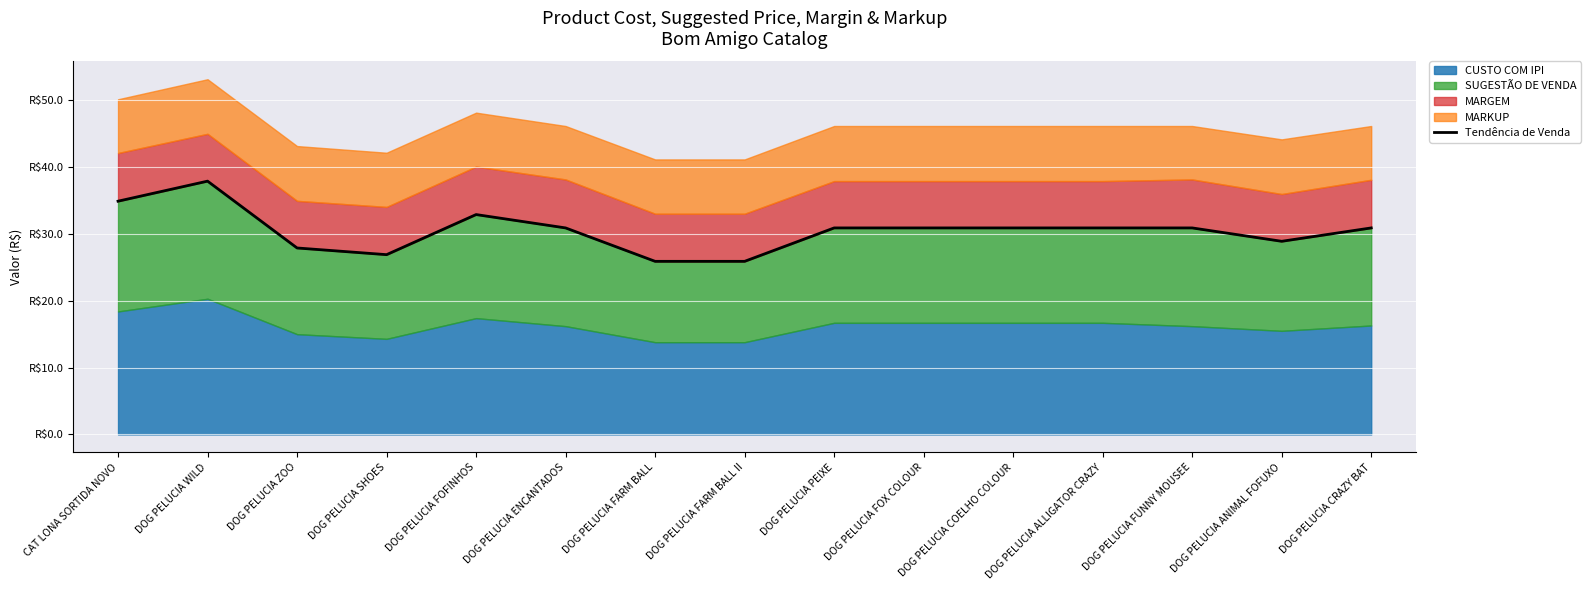

True or false: the data shows 30.9 at DOG PELUCIA FOX COLOUR.

True